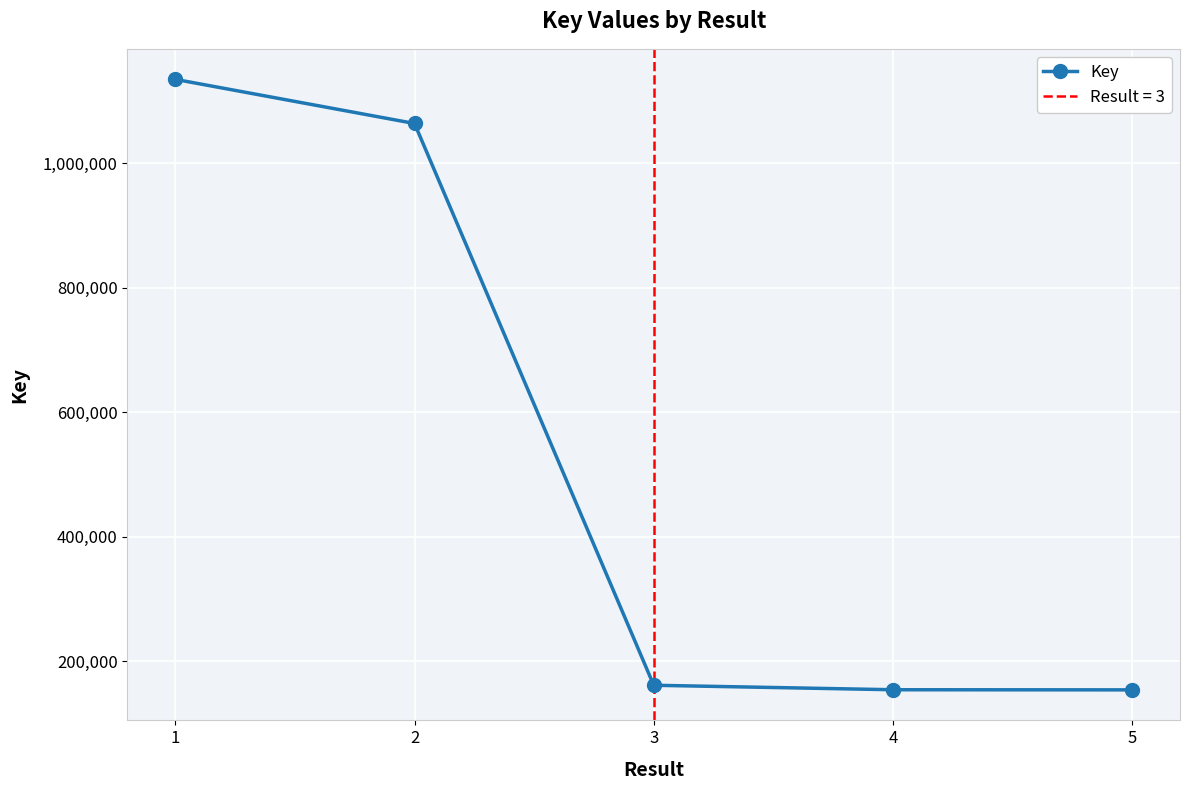

The value at 5 is 154018. True or false?

True